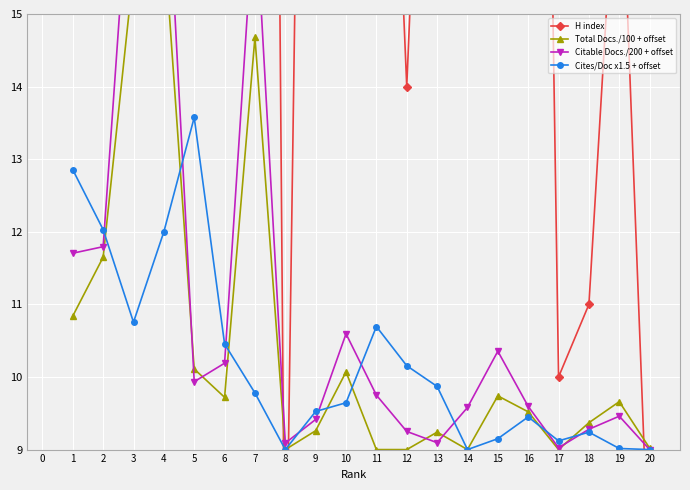

Reading left to right, list all the values displayed in this chart.

H index: 150.0	104.0	101.0	94.0	115.0	95.0	57.0	6.0	35.0	34.0	24.0	14.0	24.0	27.0	22.0	37.0	10.0	11.0	18.0	7.0
Total Docs./100 + offset: 10.8	11.7	15.6	16.1	10.1	9.7	14.7	9.0	9.3	10.1	9.0	9.0	9.2	9.0	9.7	9.5	9.0	9.4	9.7	9.0
Citable Docs./200 + offset: 11.7	11.8	17.8	17.9	9.9	10.2	16.6	9.1	9.4	10.6	9.8	9.2	9.1	9.6	10.4	9.6	9.0	9.3	9.5	9.0
Cites/Doc x1.5 + offset: 12.9	12.0	10.8	12.0	13.6	10.5	9.8	9.0	9.5	9.6	10.7	10.2	9.9	9.0	9.2	9.4	9.1	9.2	9.0	9.0